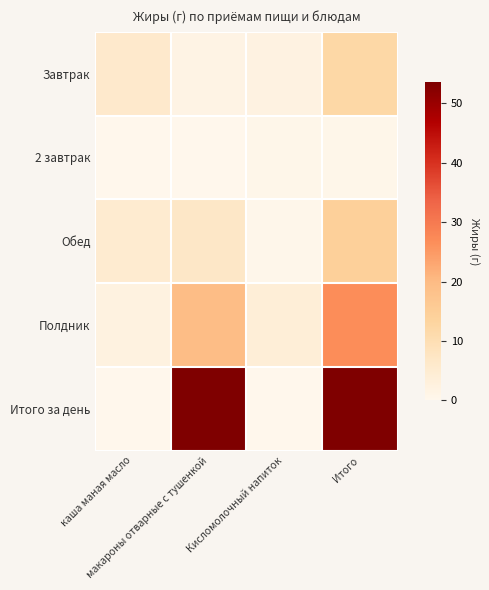

At which category does the chart reach its minimum across all series?

каша маная масло